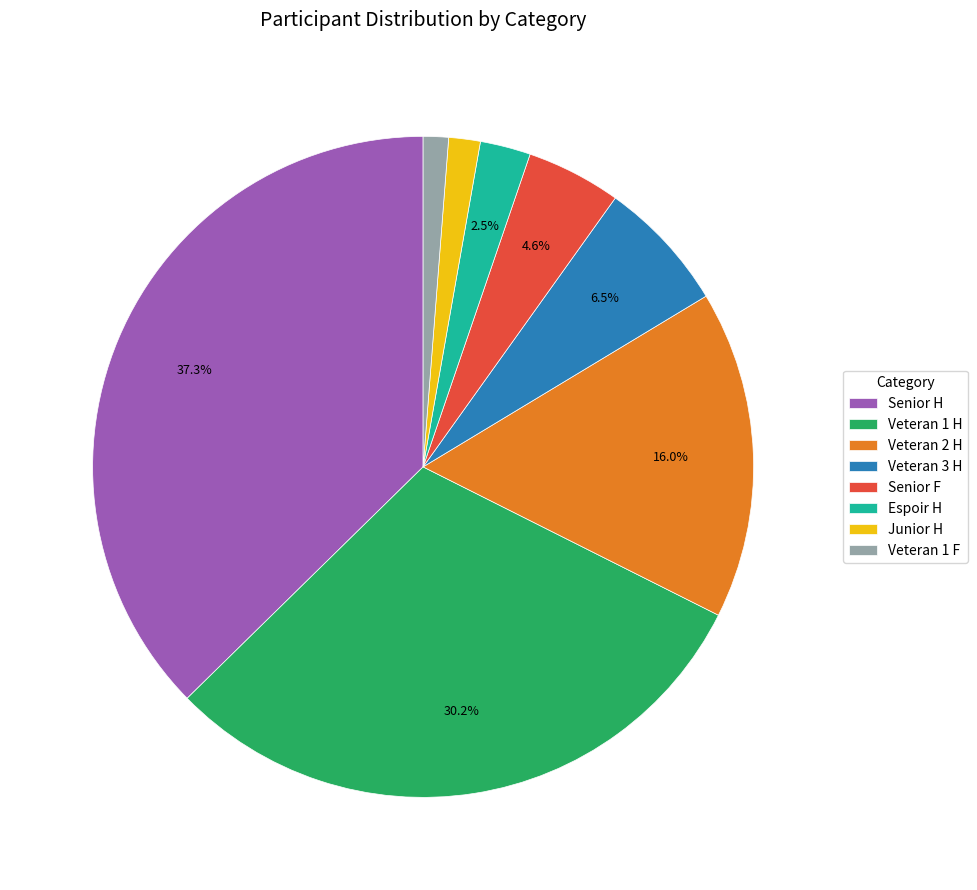

How many slices are in this pie chart?

8